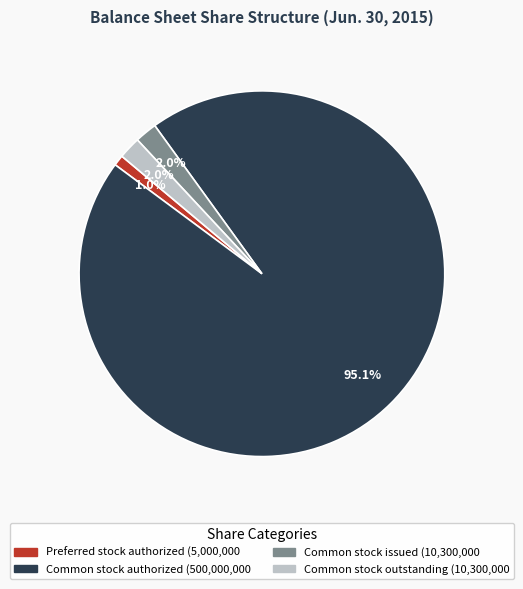

What percentage is NOT represented by Common stock issued?

98.0%